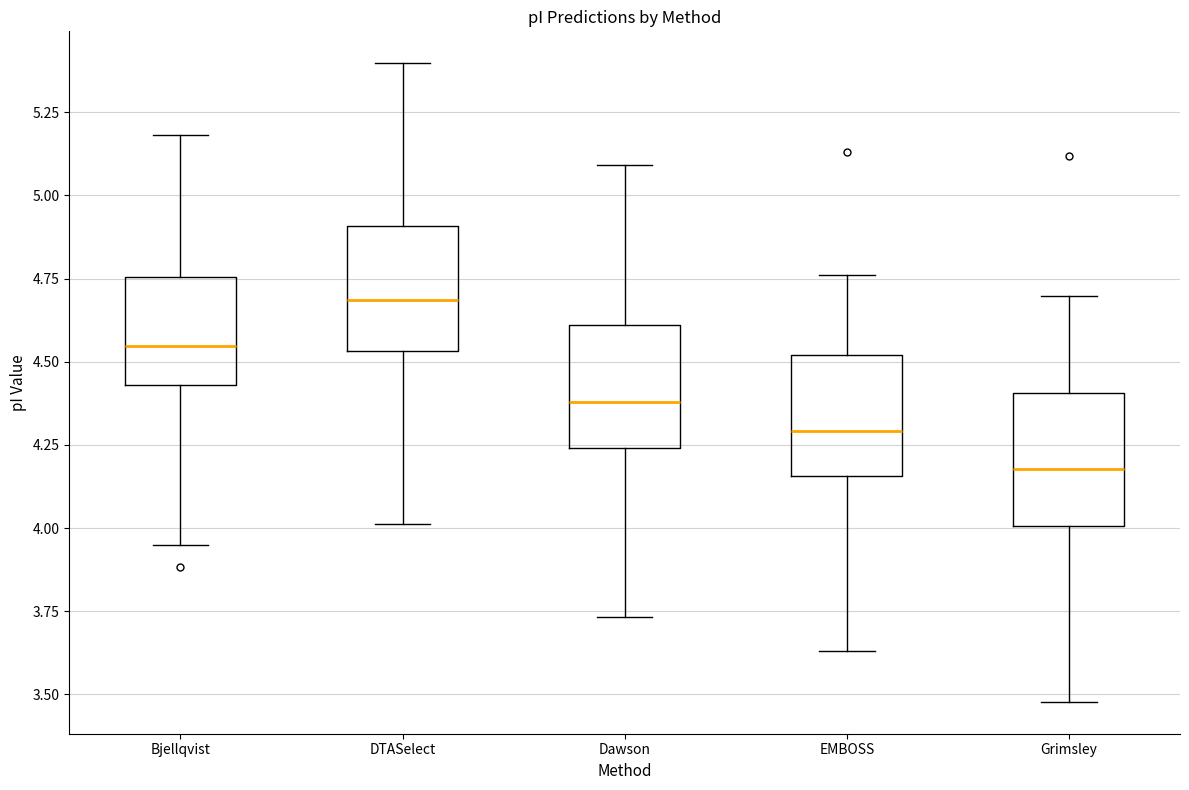

Reading left to right, transcribe this box plot: for each box, give where its median line is, the range the box spans, and where its two whiskers end, as read against the y-axis. The values are not printed on the chart, so give them approximately, as read against the axis.

Bjellqvist: median 4.55, box 4.45 to 4.75, whiskers 3.95 to 5.20
DTASelect: median 4.70, box 4.55 to 4.90, whiskers 4.00 to 5.40
Dawson: median 4.40, box 4.25 to 4.60, whiskers 3.75 to 5.10
EMBOSS: median 4.30, box 4.15 to 4.50, whiskers 3.65 to 4.75
Grimsley: median 4.20, box 4.00 to 4.40, whiskers 3.50 to 4.70